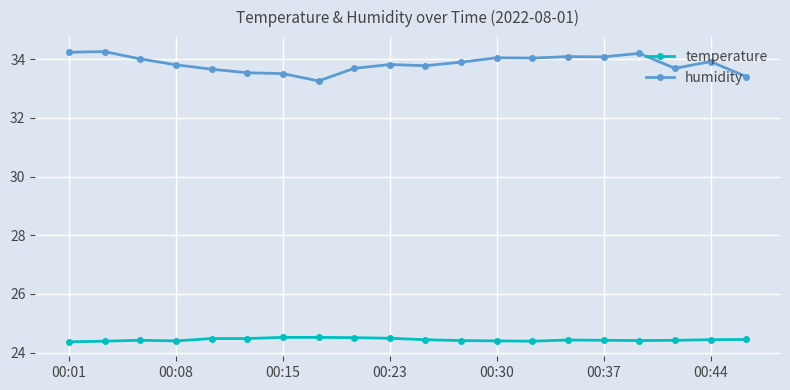

True or false: temperature and humidity cross at least once.

False